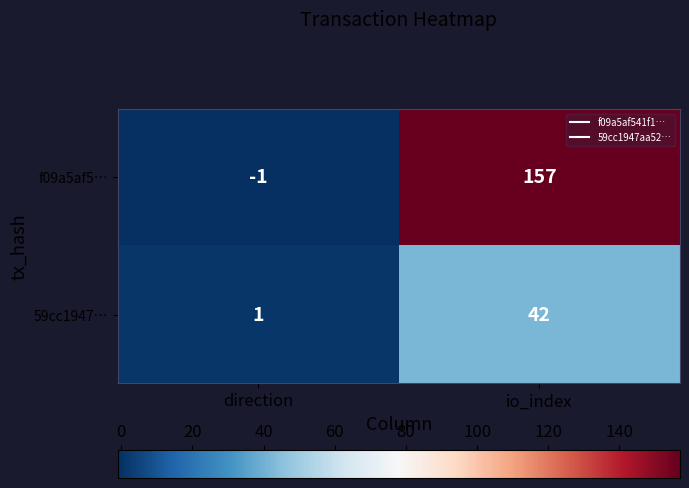

What is the average value of the 59cc1947… series?

22